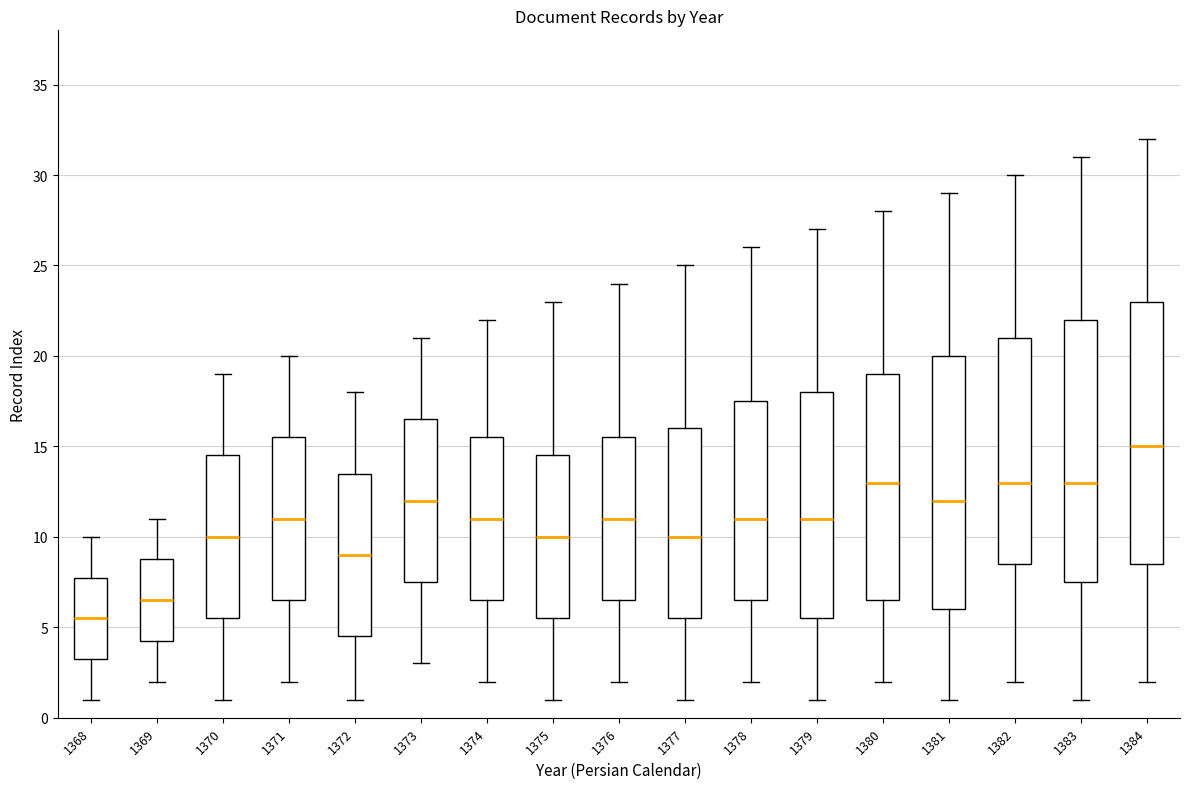

Reading left to right, transcribe this box plot: for each box, give where its median line is, the range the box spans, and where its two whiskers end, as read against the y-axis. The values are not printed on the chart, so give them approximately, as read against the axis.

1368: median 5.5, box 3.5 to 8.0, whiskers 1.0 to 10.0
1369: median 6.5, box 4.5 to 9.0, whiskers 2.0 to 11.0
1370: median 10.0, box 5.5 to 14.5, whiskers 1.0 to 19.0
1371: median 11.0, box 6.5 to 15.5, whiskers 2.0 to 20.0
1372: median 9.0, box 4.5 to 13.5, whiskers 1.0 to 18.0
1373: median 12.0, box 7.5 to 16.5, whiskers 3.0 to 21.0
1374: median 11.0, box 6.5 to 15.5, whiskers 2.0 to 22.0
1375: median 10.0, box 5.5 to 14.5, whiskers 1.0 to 23.0
1376: median 11.0, box 6.5 to 15.5, whiskers 2.0 to 24.0
1377: median 10.0, box 5.5 to 16.0, whiskers 1.0 to 25.0
1378: median 11.0, box 6.5 to 17.5, whiskers 2.0 to 26.0
1379: median 11.0, box 5.5 to 18.0, whiskers 1.0 to 27.0
1380: median 13.0, box 6.5 to 19.0, whiskers 2.0 to 28.0
1381: median 12.0, box 6.0 to 20.0, whiskers 1.0 to 29.0
1382: median 13.0, box 8.5 to 21.0, whiskers 2.0 to 30.0
1383: median 13.0, box 7.5 to 22.0, whiskers 1.0 to 31.0
1384: median 15.0, box 8.5 to 23.0, whiskers 2.0 to 32.0